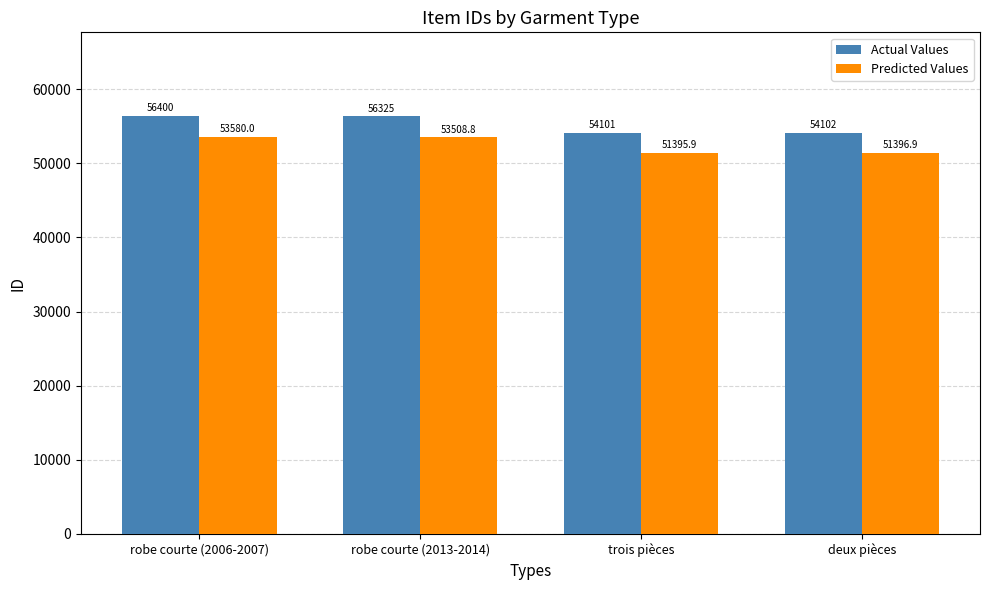

How many bars are there in total?

8